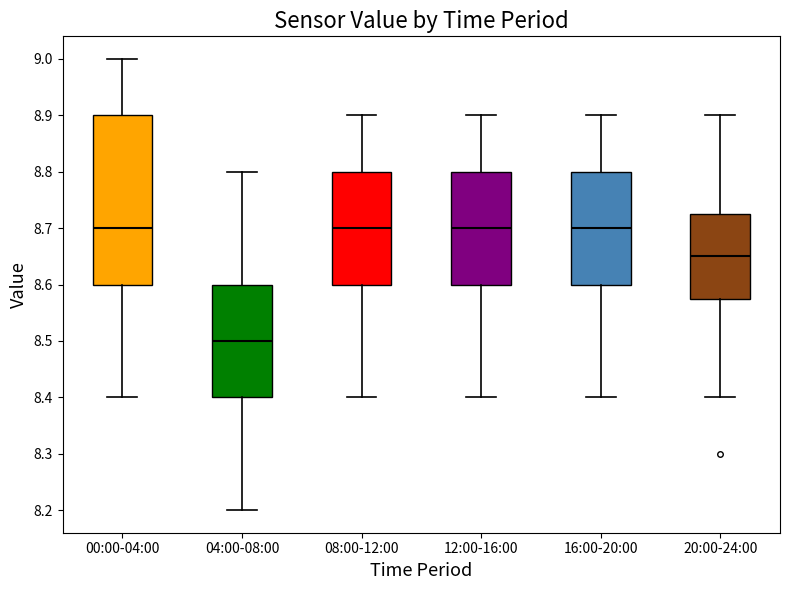

Which box is the tallest, from its lower edge to its upper edge?

00:00-04:00